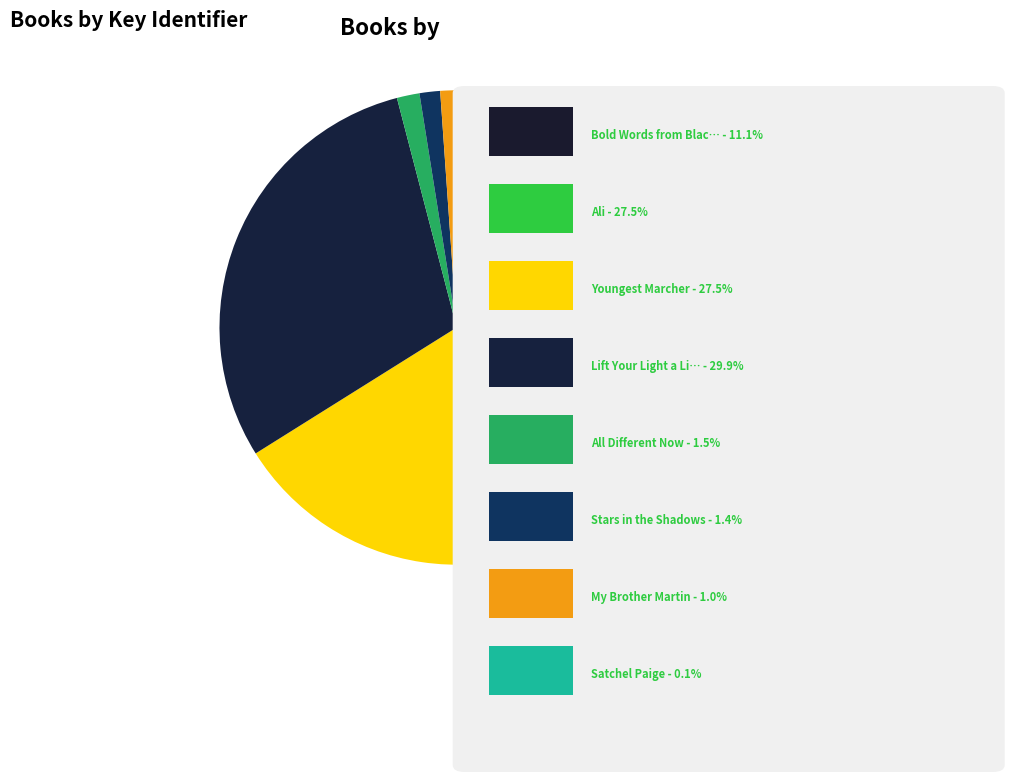

Is there any slice that represents more than half of the pie?

No